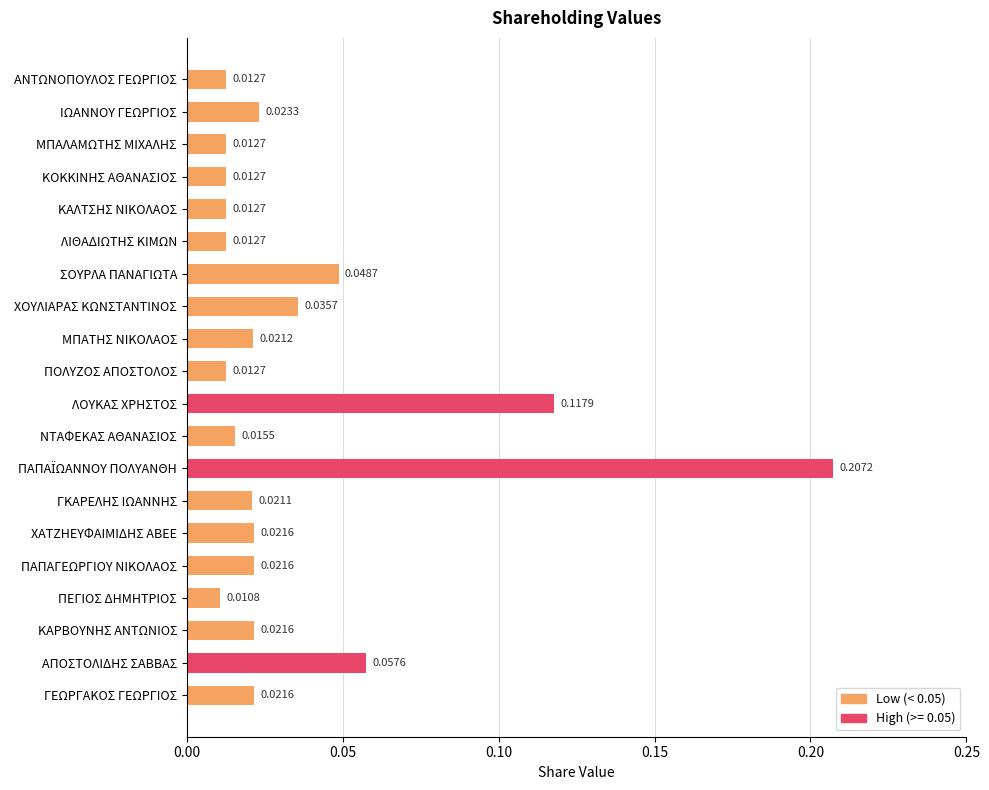

What is the label of the 7th bar from the top?

ΣΟΥΡΛΑ ΠΑΝΑΓΙΩΤΑ